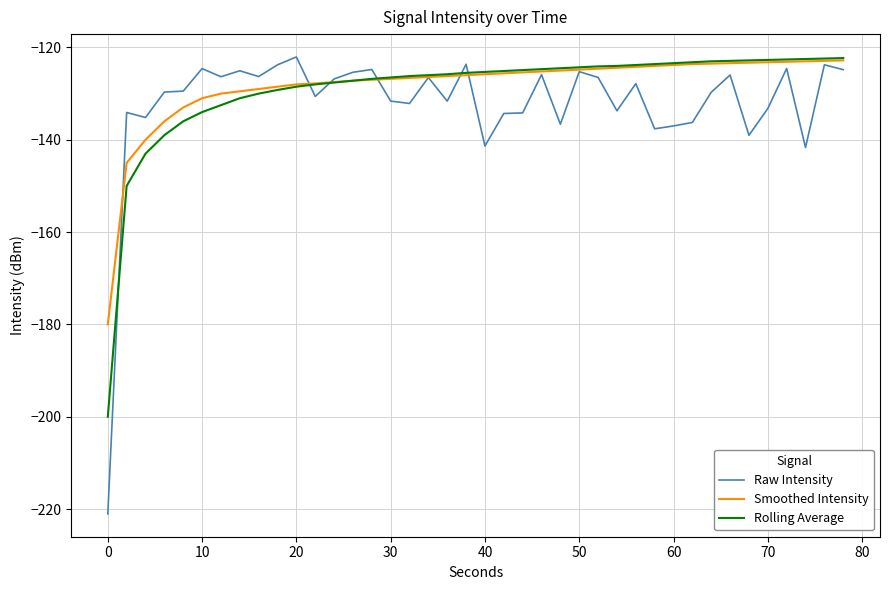

Which series has the widest spread of values?

Raw Intensity